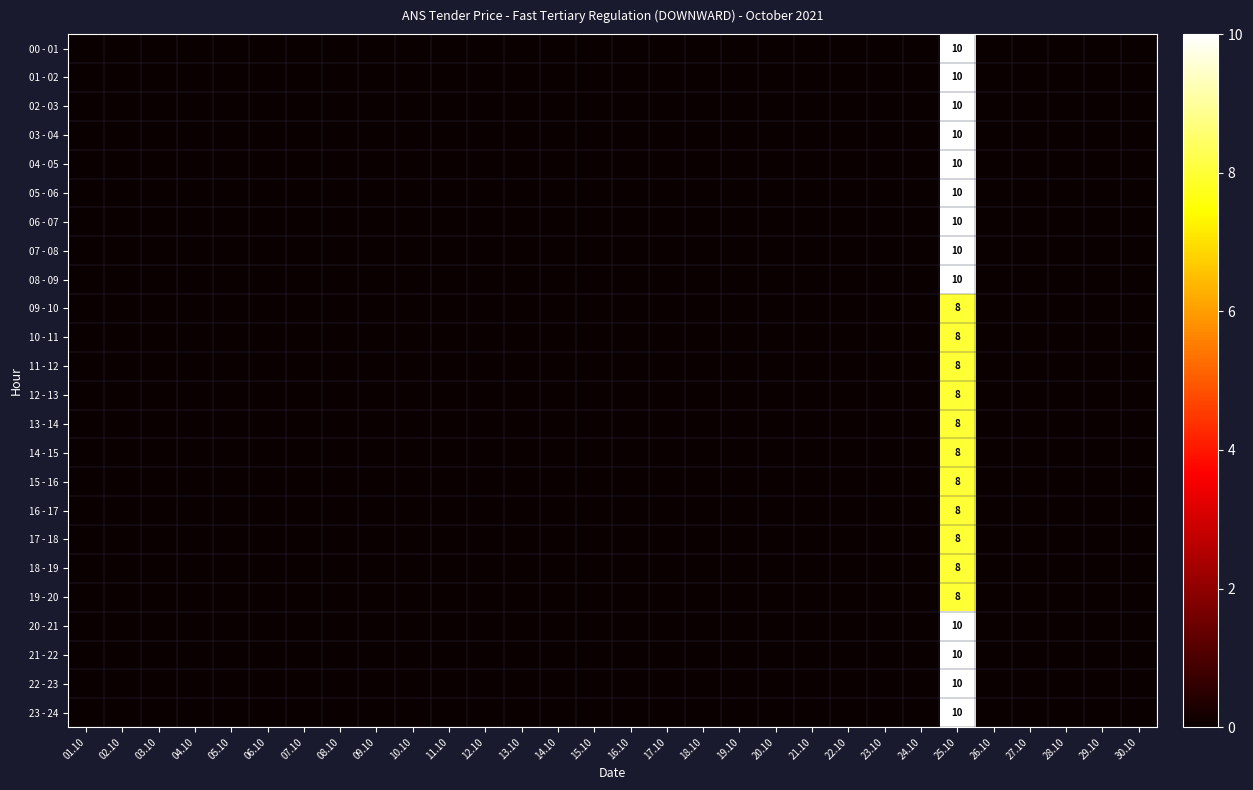

Is it true that 03 - 04 equals 0 at 13.10?

True